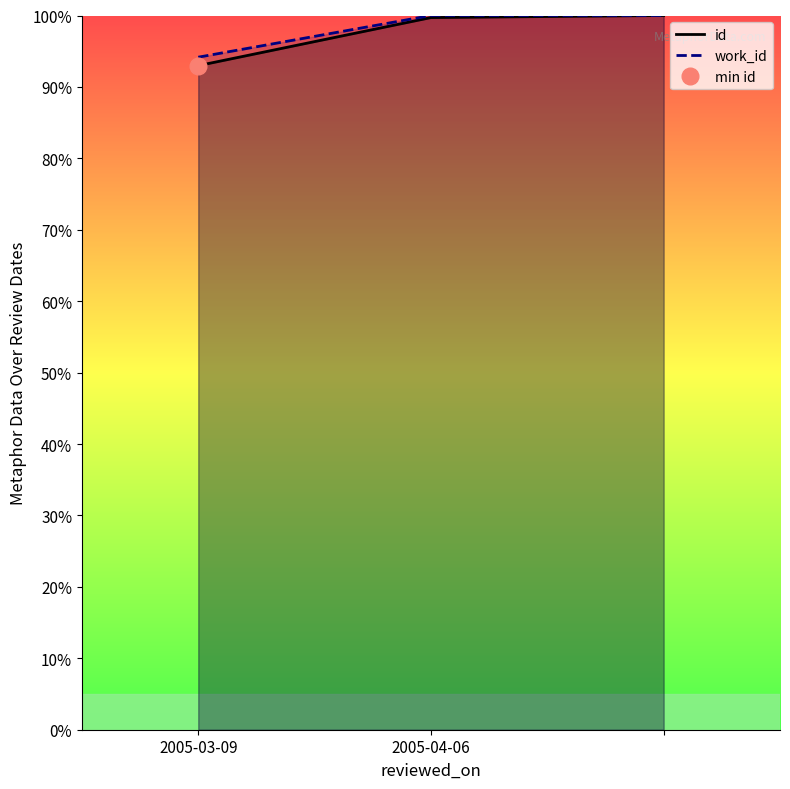

True or false: work_id has a value of 64.2 at 2.

False